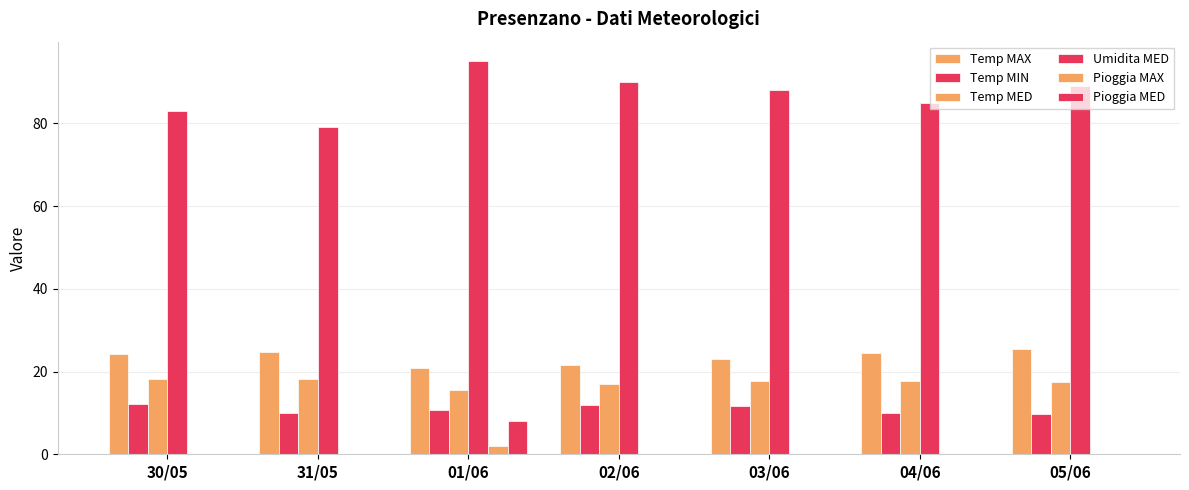

How many groups of bars are there?

7